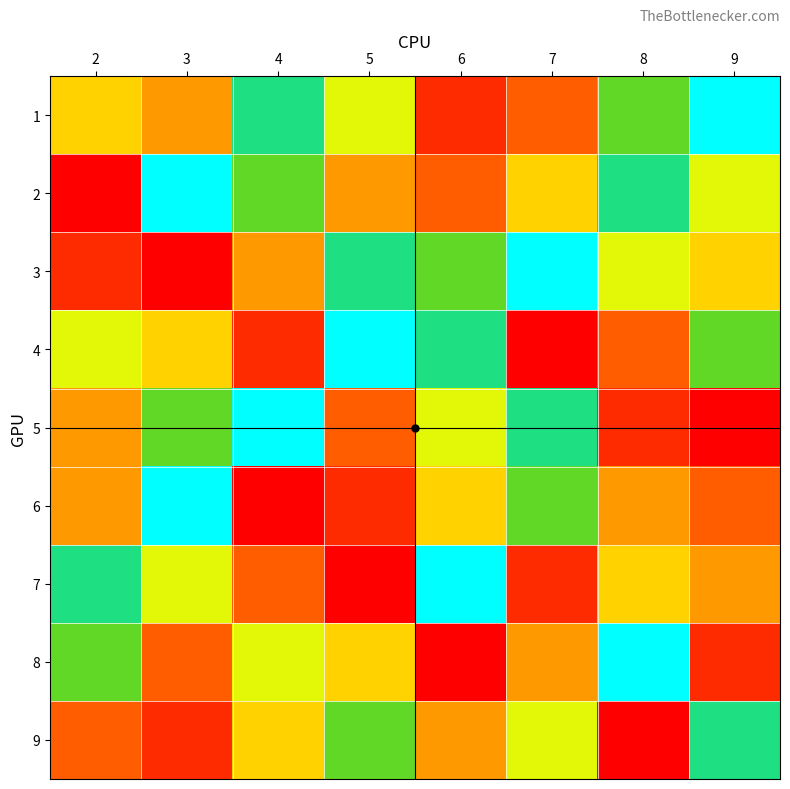

What is the spread (max minus min) of values at 9?

8